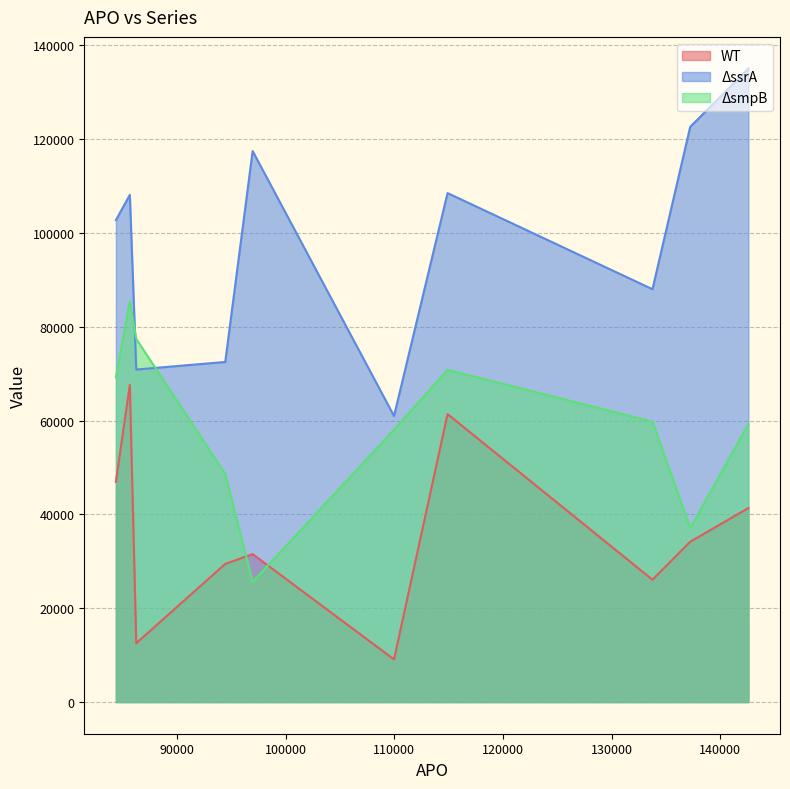

True or false: WT has a value of 67605 at 85675.

True